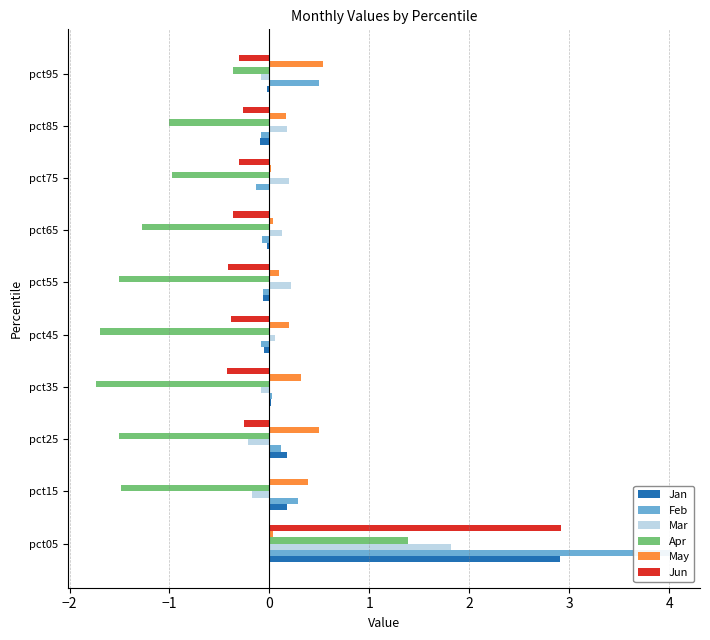

What is the spread (max minus min) of values at pct75?

1.2